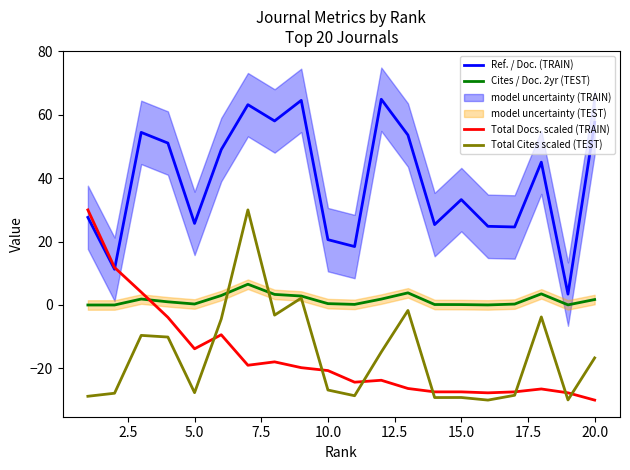

True or false: Ref. / Doc. (TRAIN) and Cites / Doc. 2yr (TEST) cross at least once.

False